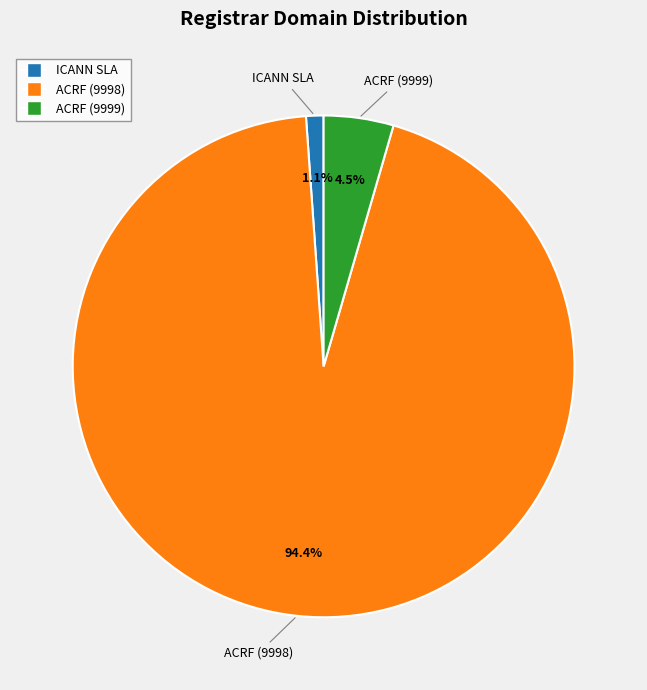

Is there a majority slice in this chart?

Yes